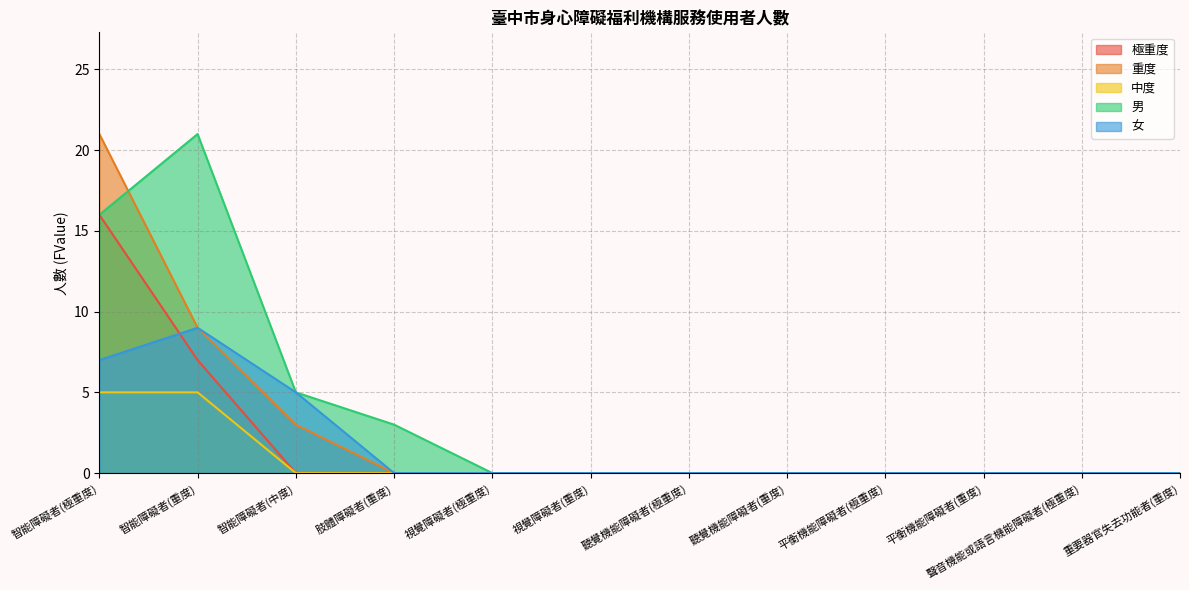

Count the 中度 values in the range 0 to 1.

10